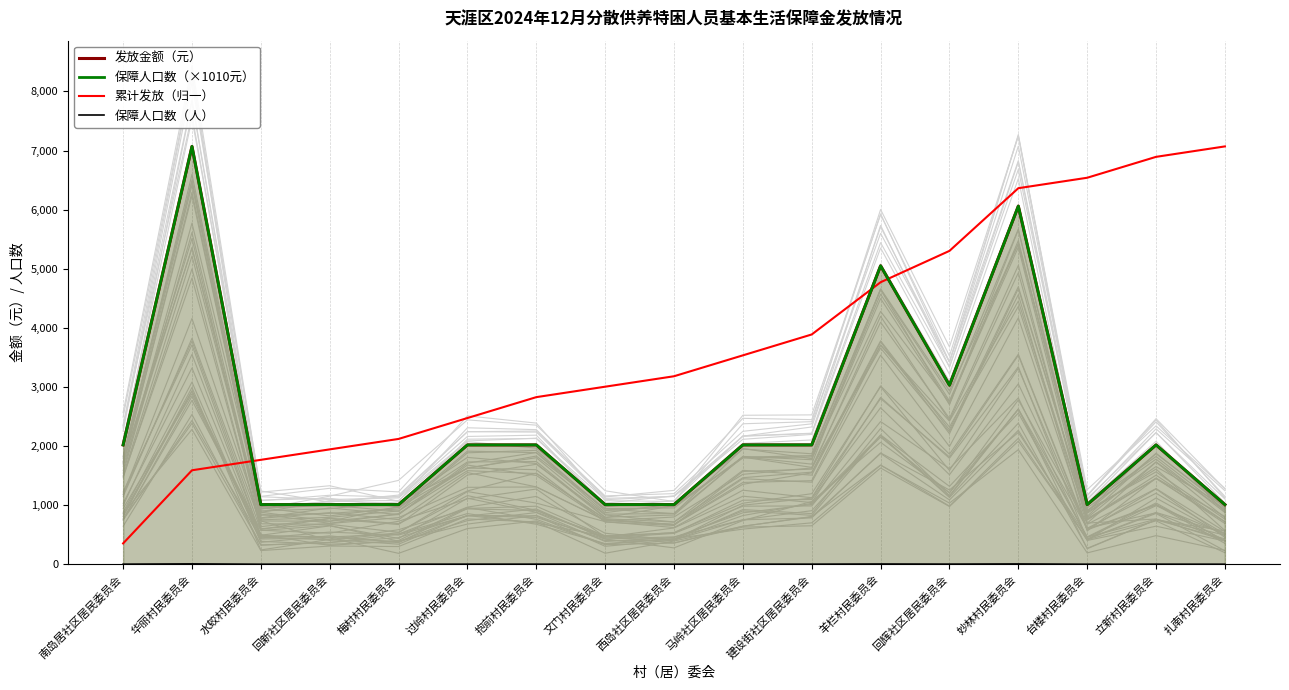

What is the average value of the 保障人口数（人） series?

2.4